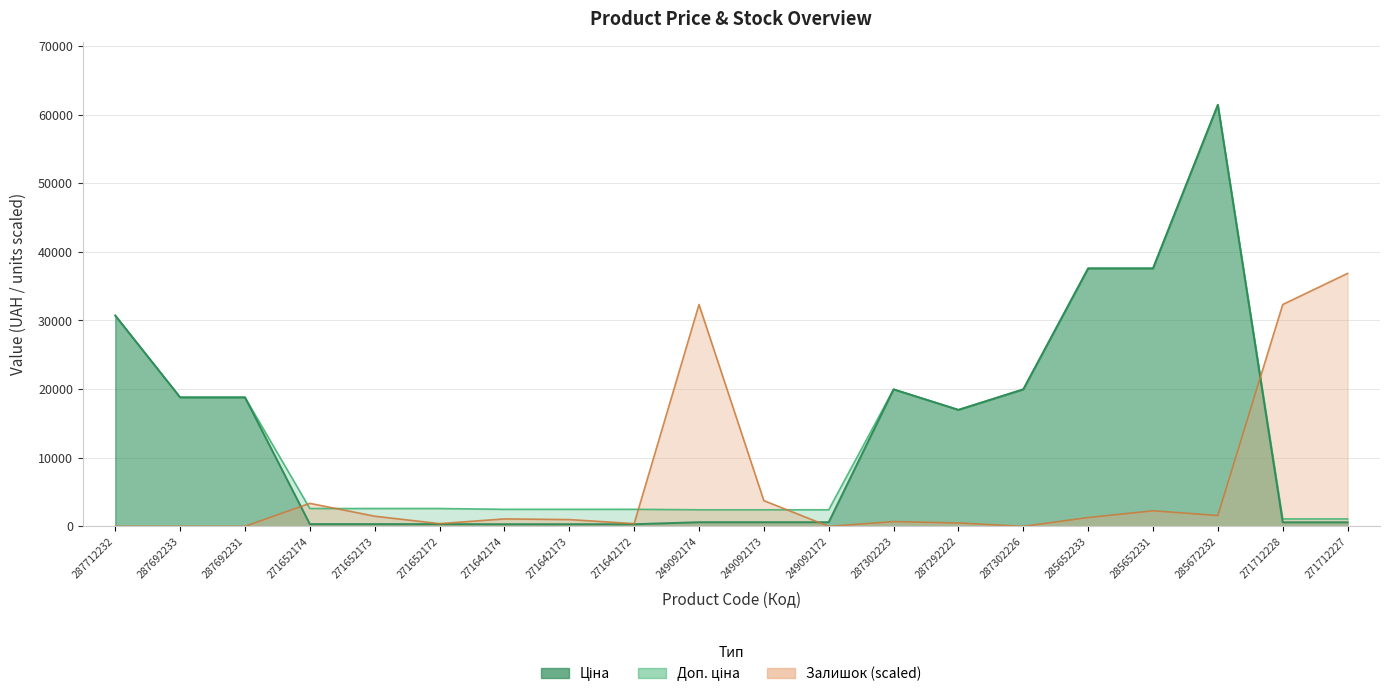

The value of Ціна at 285652231 is 56727.6. True or false?

False